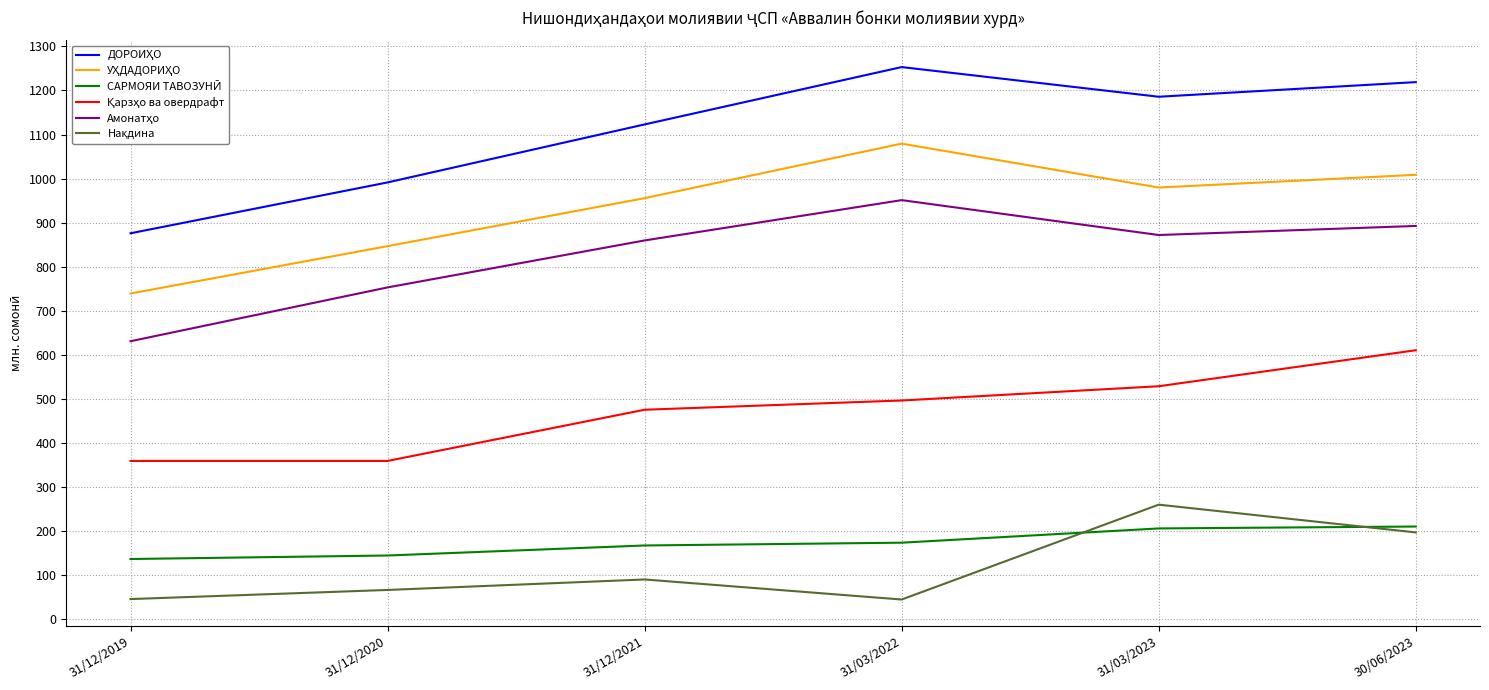

What is the minimum value shown in the chart?

44.7